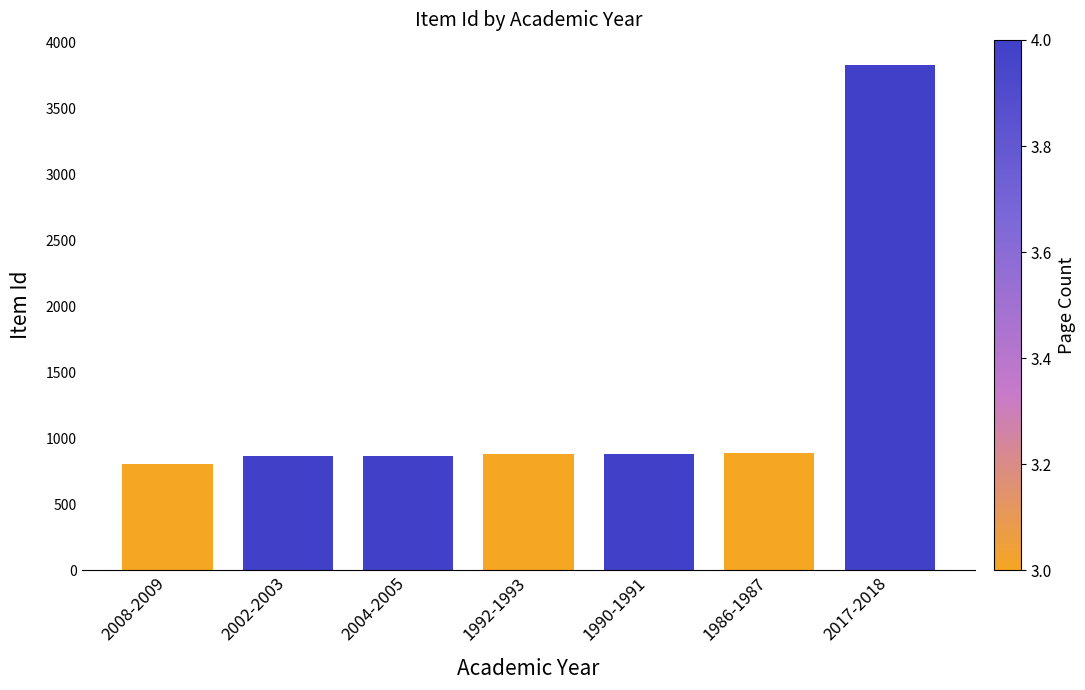

How many series are shown in this chart?

1